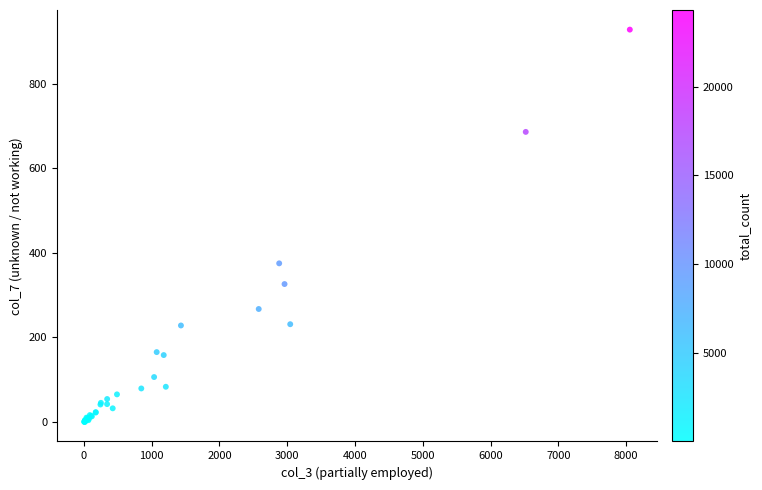

What Y value in the scatter plot is closest to 464?

375